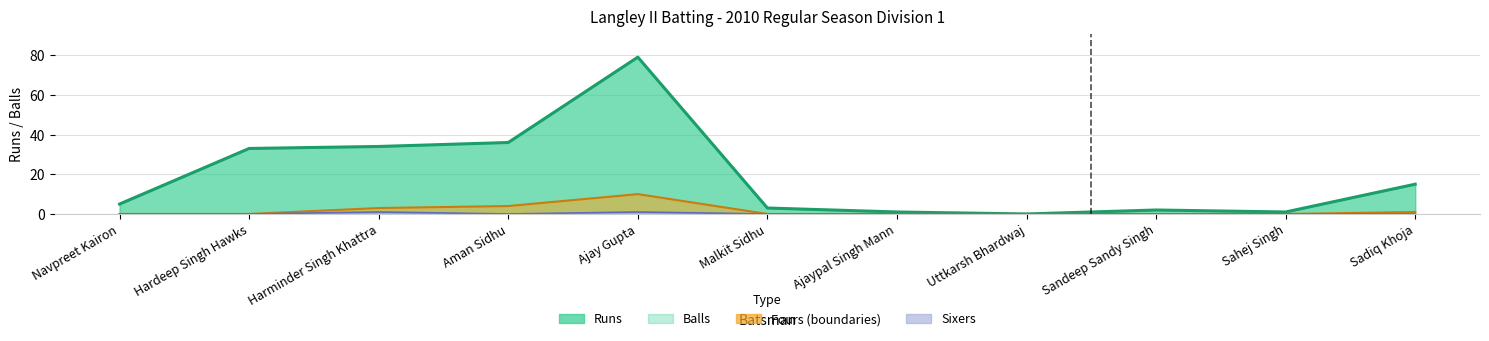

At Ajaypal Singh Mann, list the series in order from largest to smallest.

runs, balls, fours, sixers